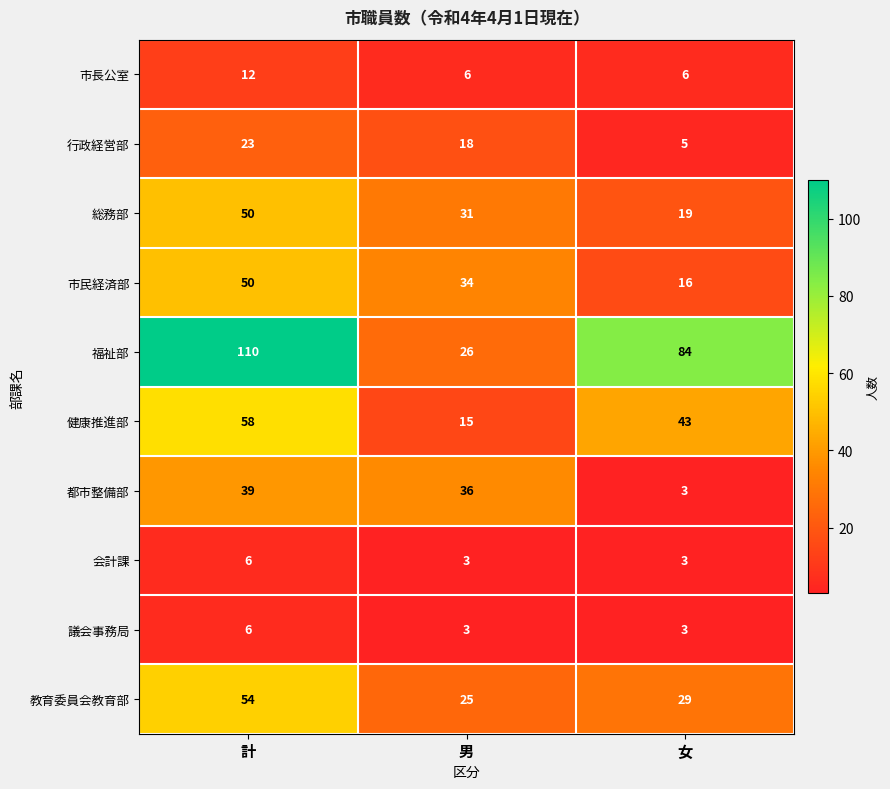

Reading right to left, extract all data points from this chart.

市長公室: 女=6	男=6	計=12
行政経営部: 女=5	男=18	計=23
総務部: 女=19	男=31	計=50
市民経済部: 女=16	男=34	計=50
福祉部: 女=84	男=26	計=110
健康推進部: 女=43	男=15	計=58
都市整備部: 女=3	男=36	計=39
会計課: 女=3	男=3	計=6
議会事務局: 女=3	男=3	計=6
教育委員会教育部: 女=29	男=25	計=54